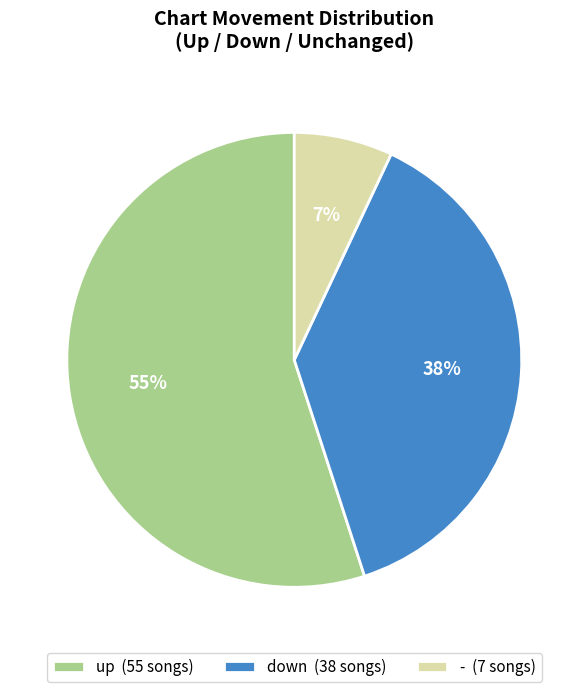

Does any single category account for the majority?

Yes